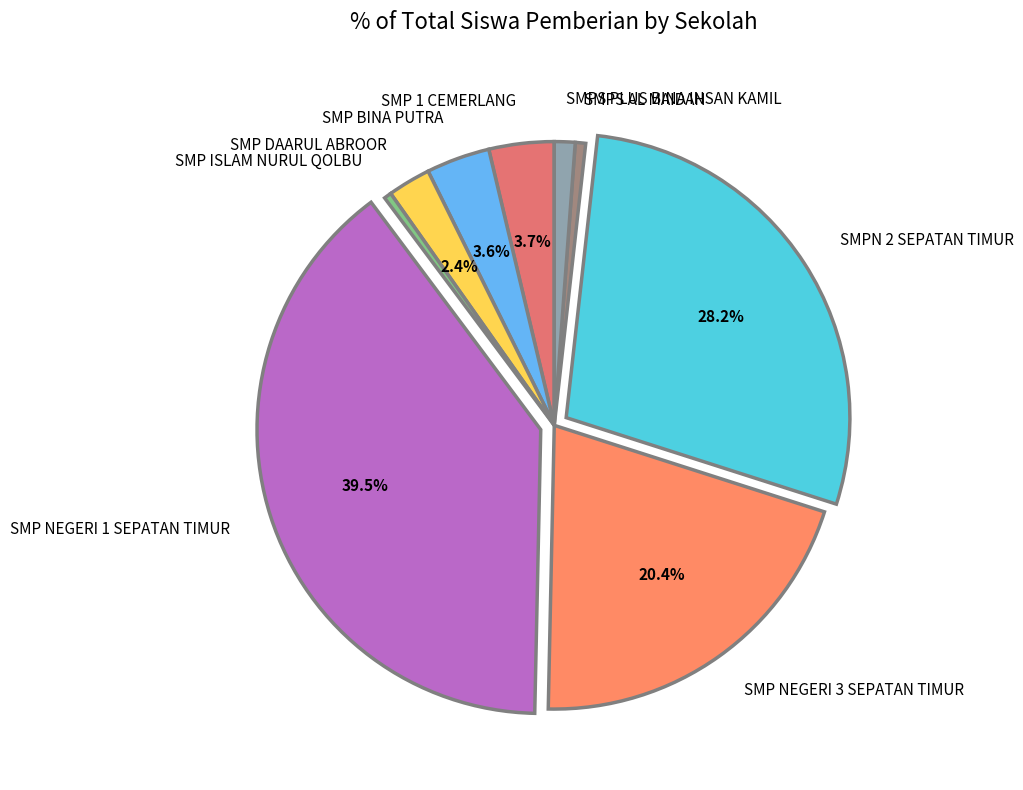

True or false: SMP BINA PUTRA accounts for 13% of the total.

False